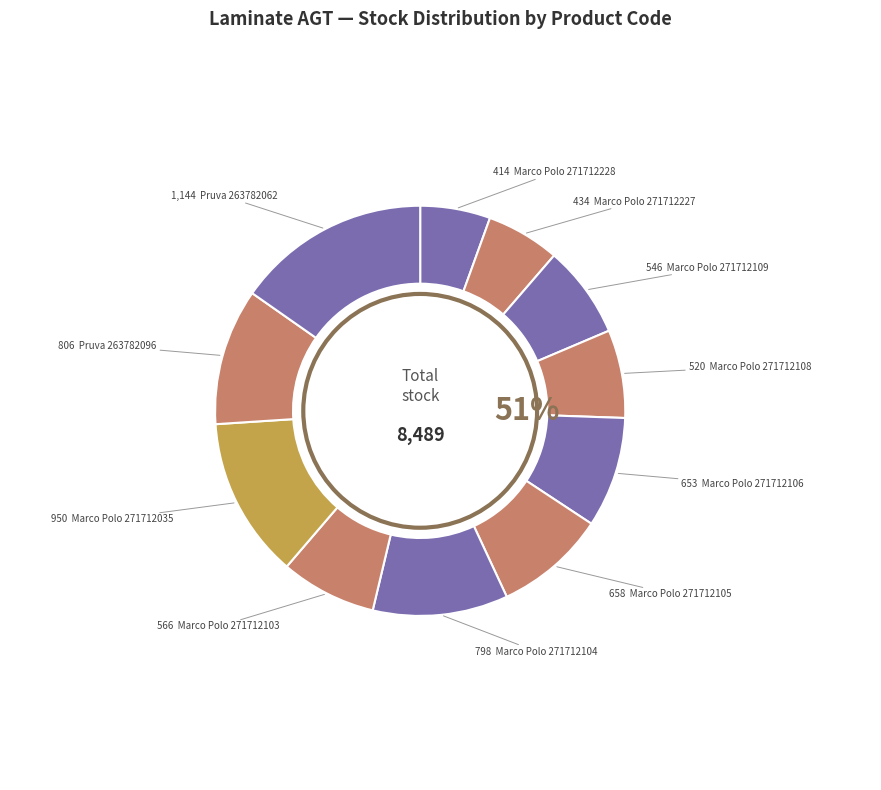

Count the number of slices in the pie.

11